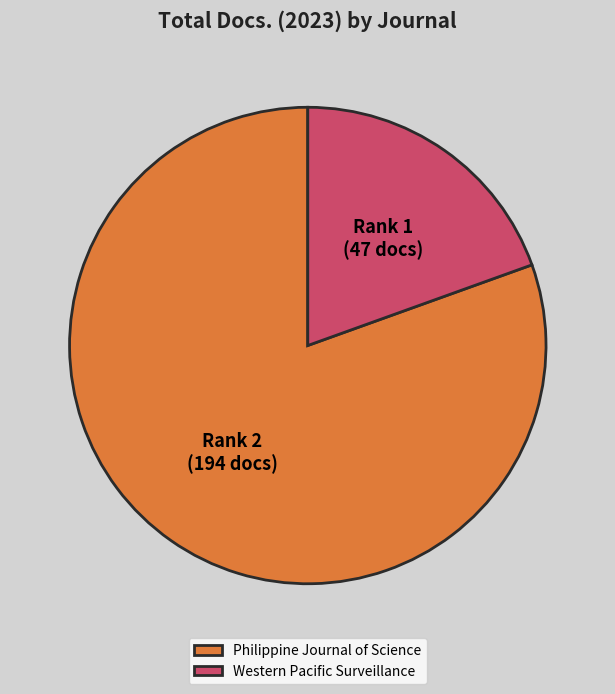

The Western Pacific Surveillance slice represents 14% of the pie. True or false?

False